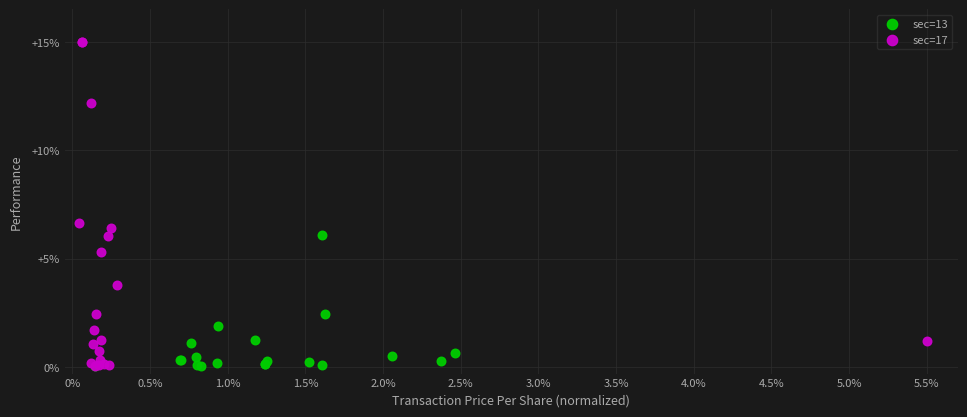

Which series contains the highest Y value?

sec=17